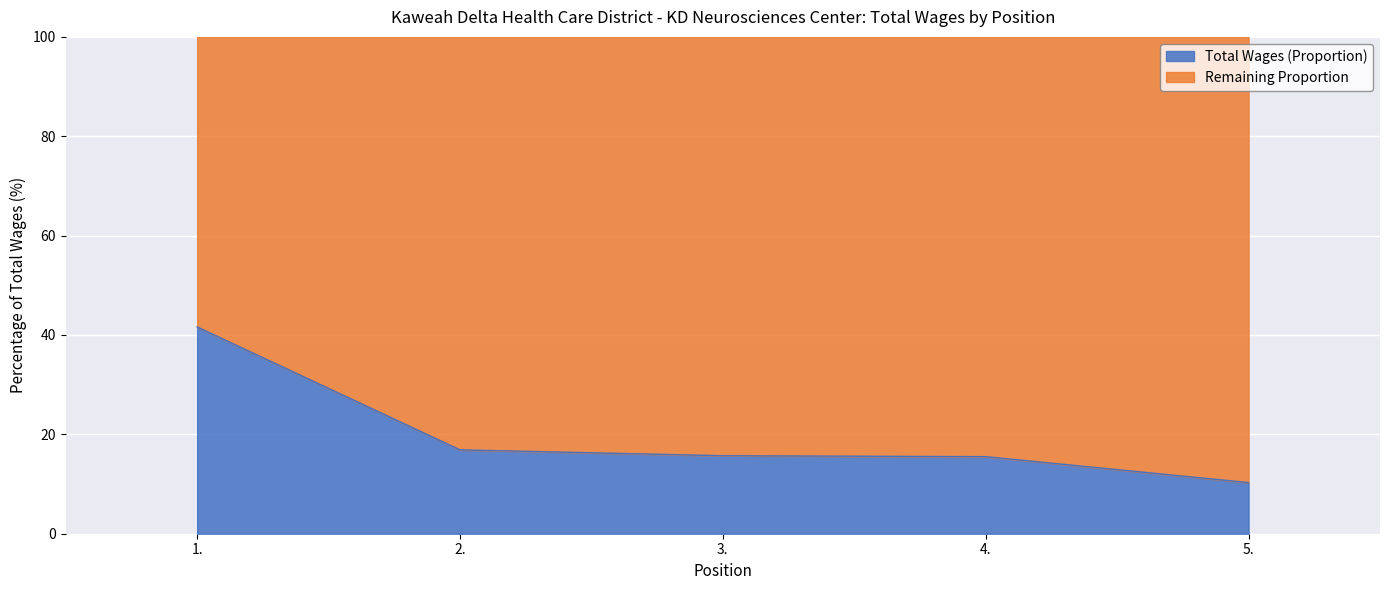

Does the chart display data point markers on the line(s)?

No